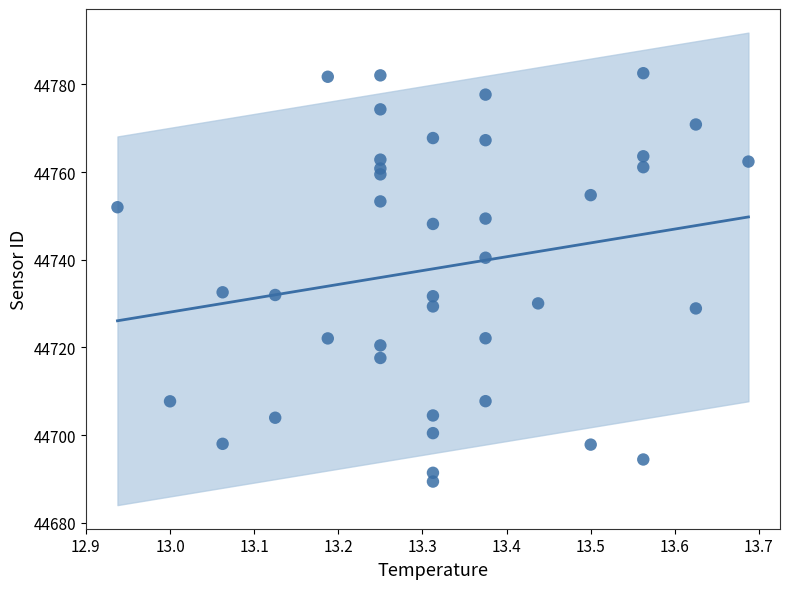

What is the range of Y values (max minus min)?

93.2